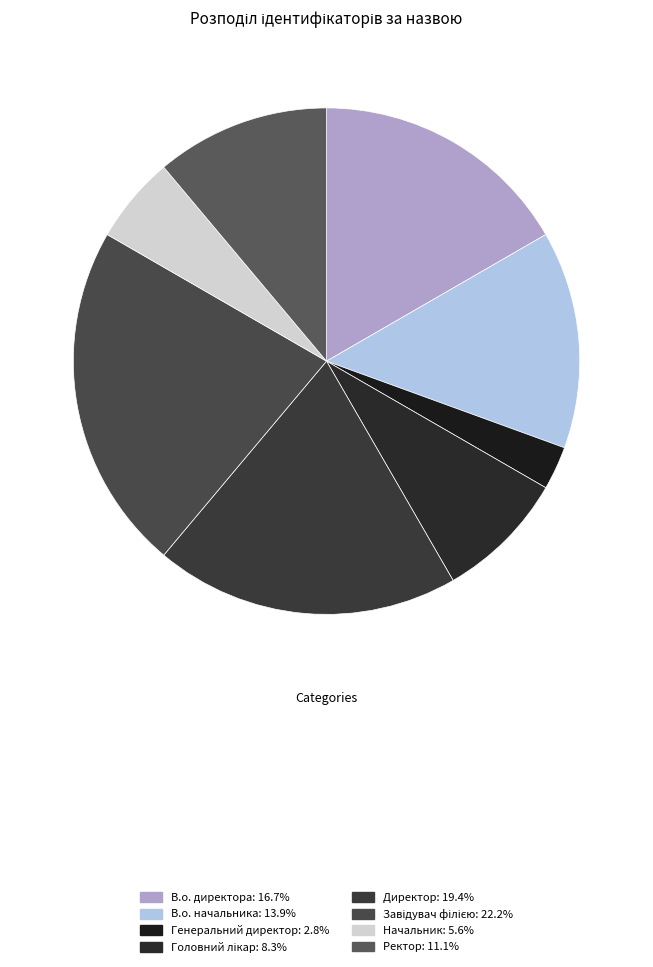

Count the number of slices in the pie.

8